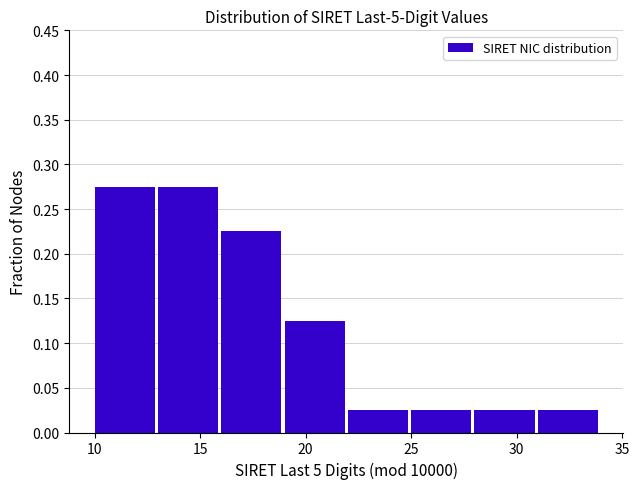

Reading left to right, list every bar in this chart as the range it spans on the x-axis followed by its height. The values are not printed on the chart, so give them approximately, as read against the axis.

10 to 13: 0.275
13 to 16: 0.275
16 to 19: 0.225
19 to 22: 0.125
22 to 25: 0.025
25 to 28: 0.025
28 to 31: 0.025
31 to 34: 0.025